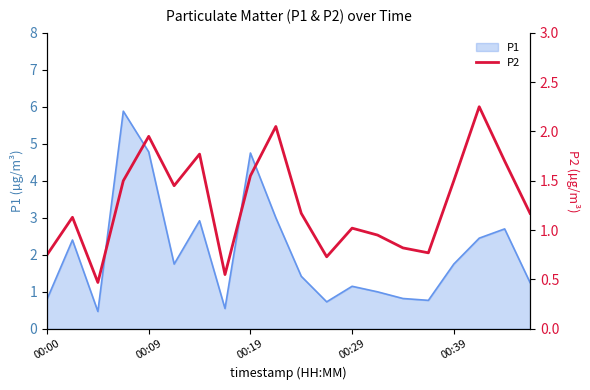

Reading left to right, what are all the values shown in this chart?

0.8	1.1	0.5	1.5	1.9	1.4	1.8	0.6	1.6	2.0	1.2	0.7	1.0	0.9	0.8	0.8	1.5	2.2	1.7	1.2